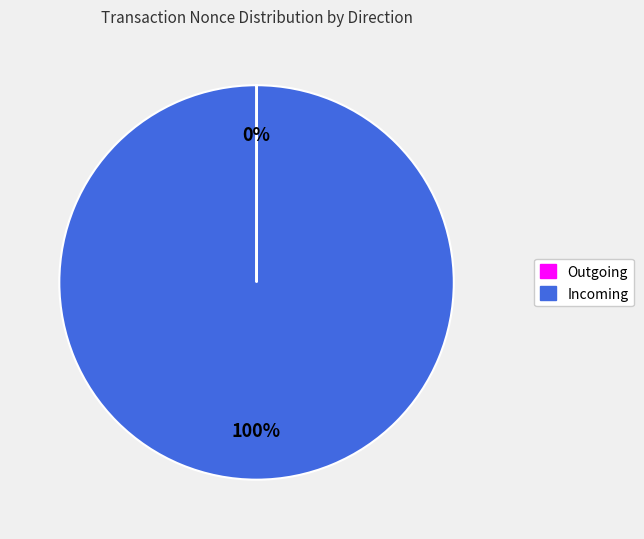

Is there any slice that represents more than half of the pie?

Yes